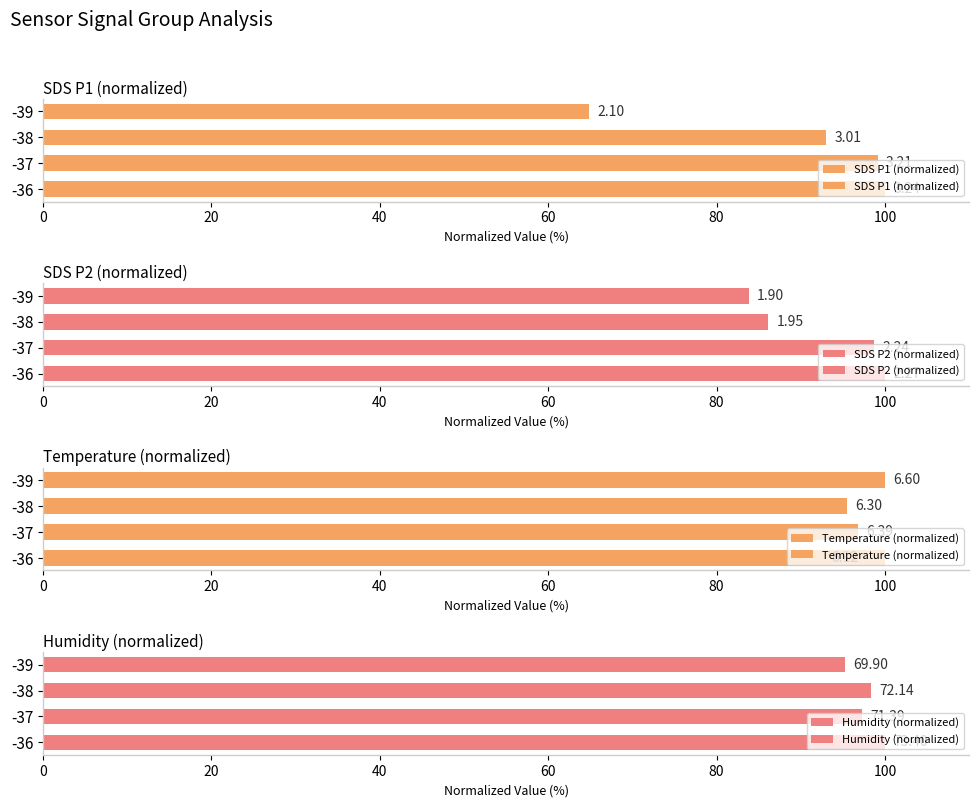

The value of SDS P1 (normalized) at -36 is 67.8. True or false?

False